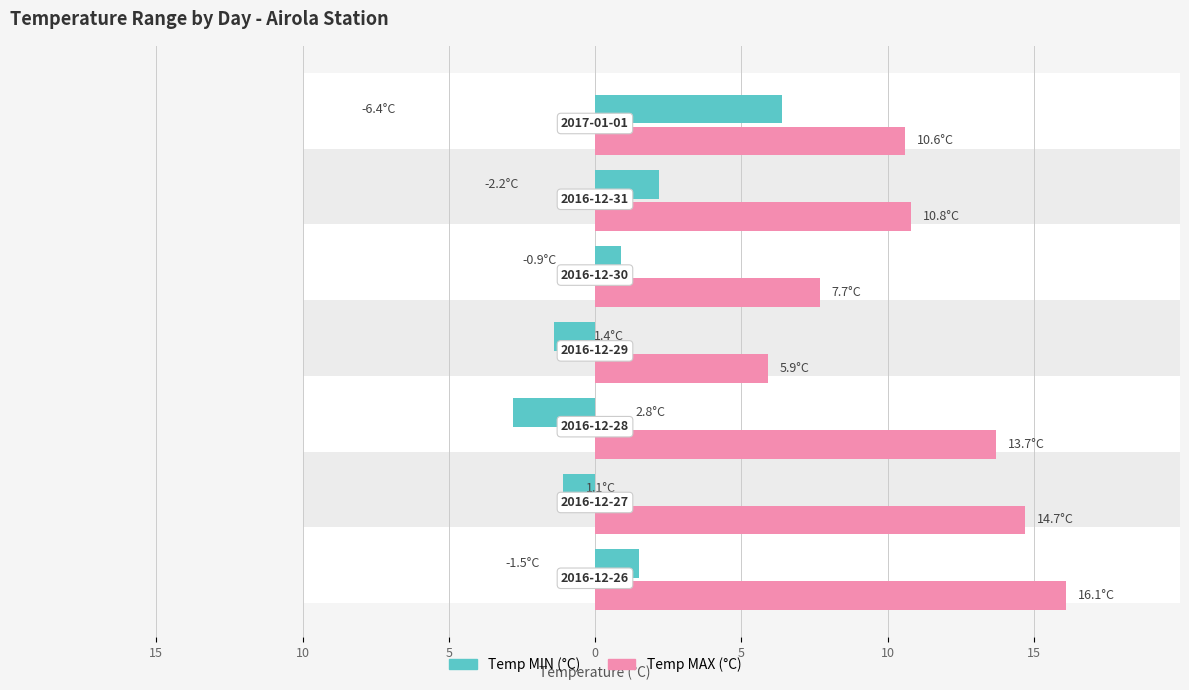

Which has a higher value, 5 or 15?

15